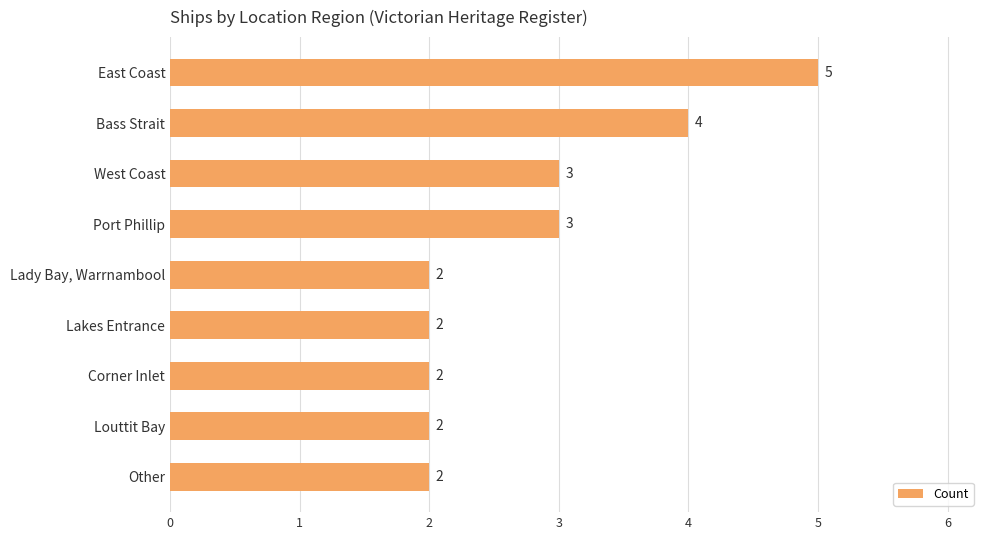

What is the label of the 2nd bar from the bottom?

Louttit Bay